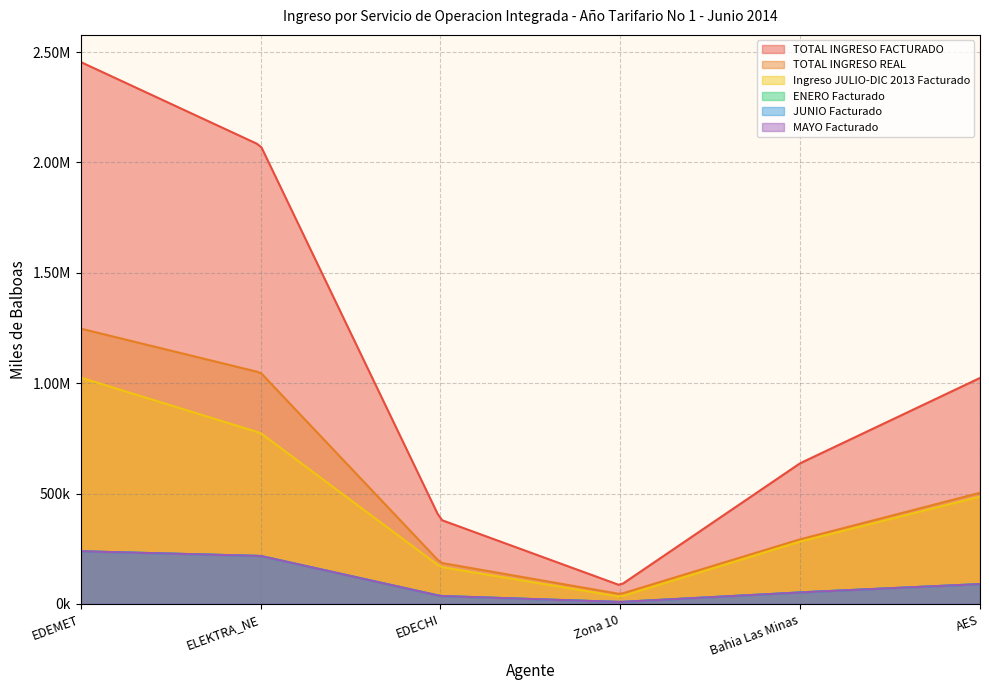

How many lines are shown in the chart?

6